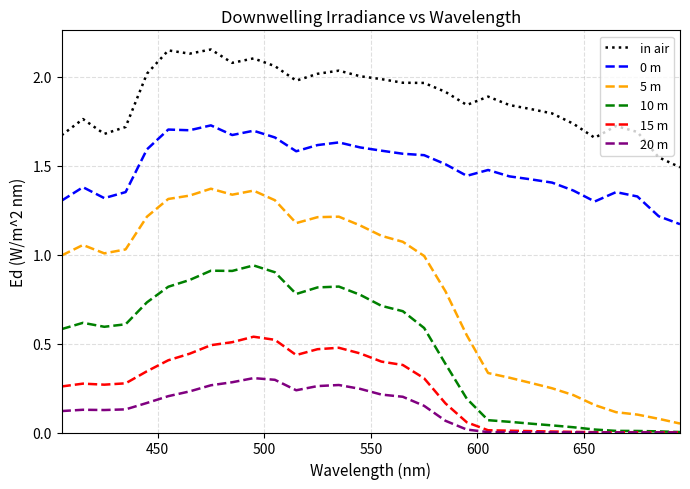

Which series has the largest total across all categories?

in air